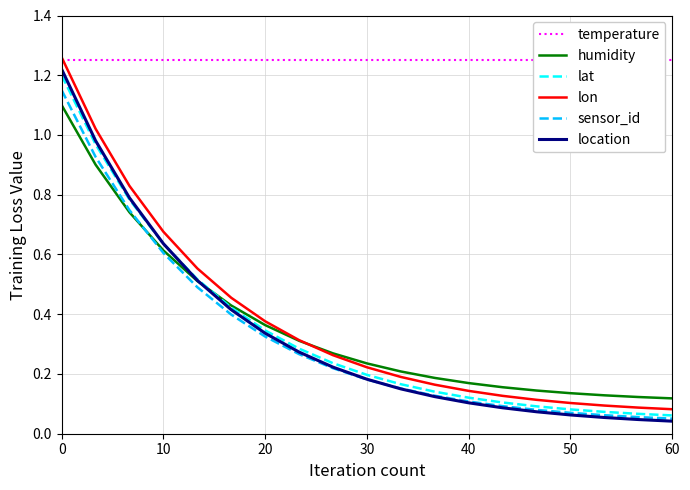

Is it true that humidity equals 0.8 at 10?

False